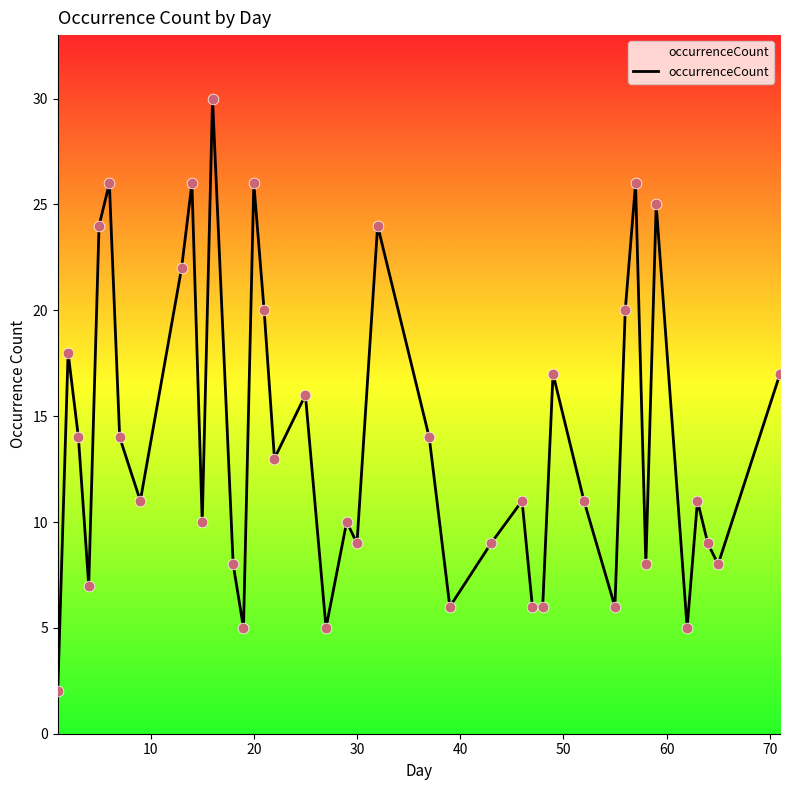

What is the difference between the maximum and minimum values?

28